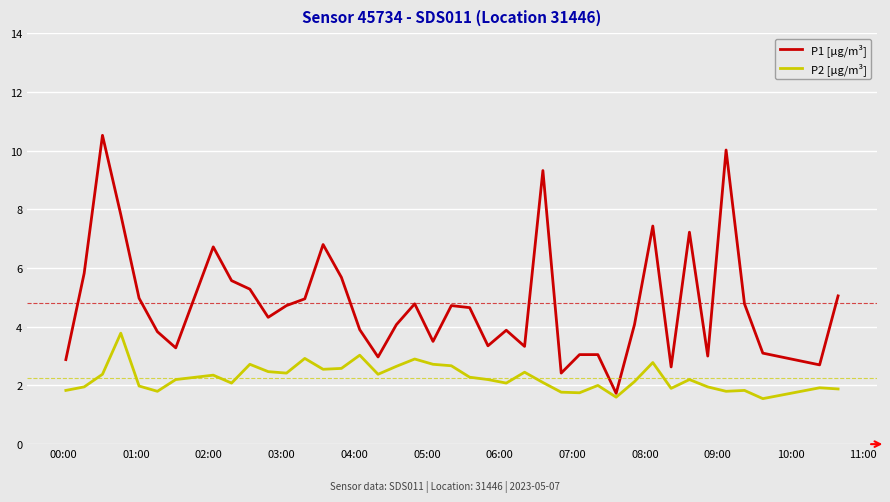

What is the difference between the second highest and minimum values in the P2 [µg/m³] series?

1.5